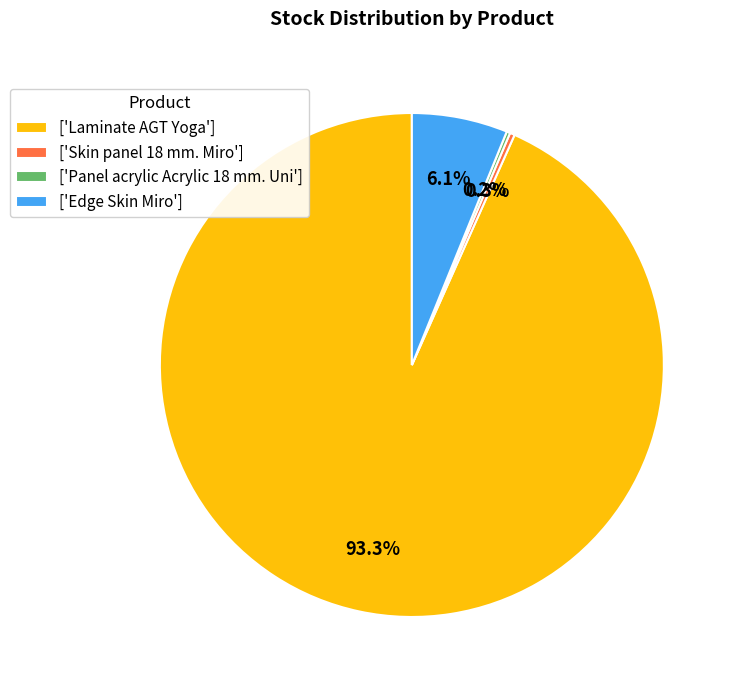

What percentage is NOT represented by ['Edge Skin Miro']?

93.9%